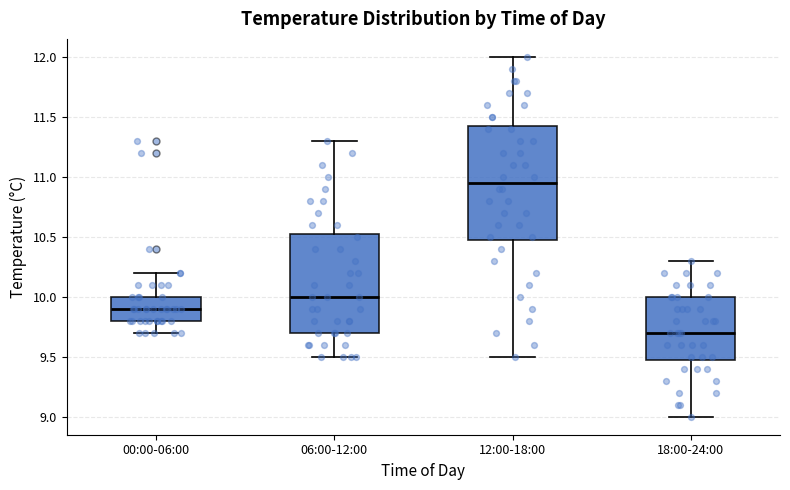

Where is the lower edge of the box for 06:00-12:00 on the y-axis? The values are not printed on the chart, so give them approximately, as read against the axis.

9.70